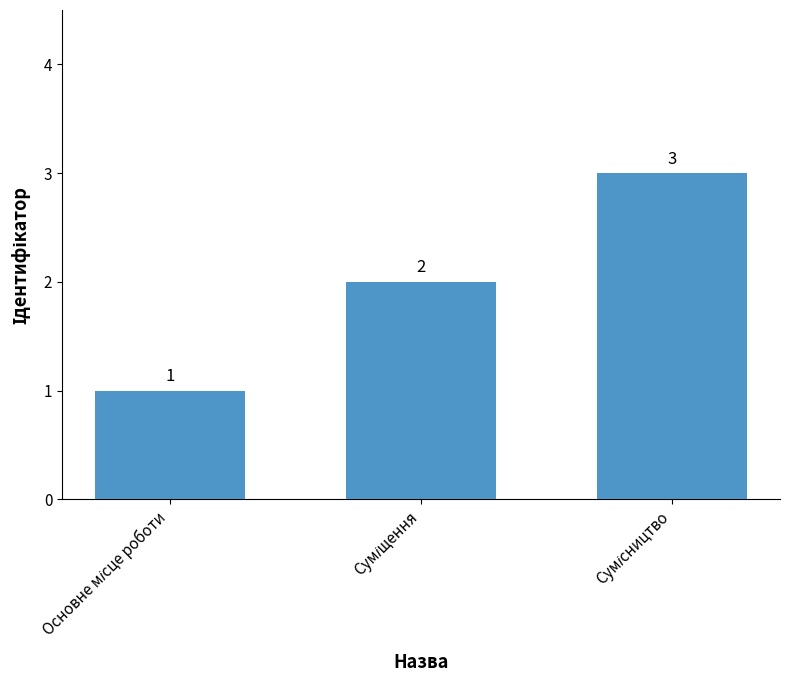

What is the value of the 3rd bar from the left?

3